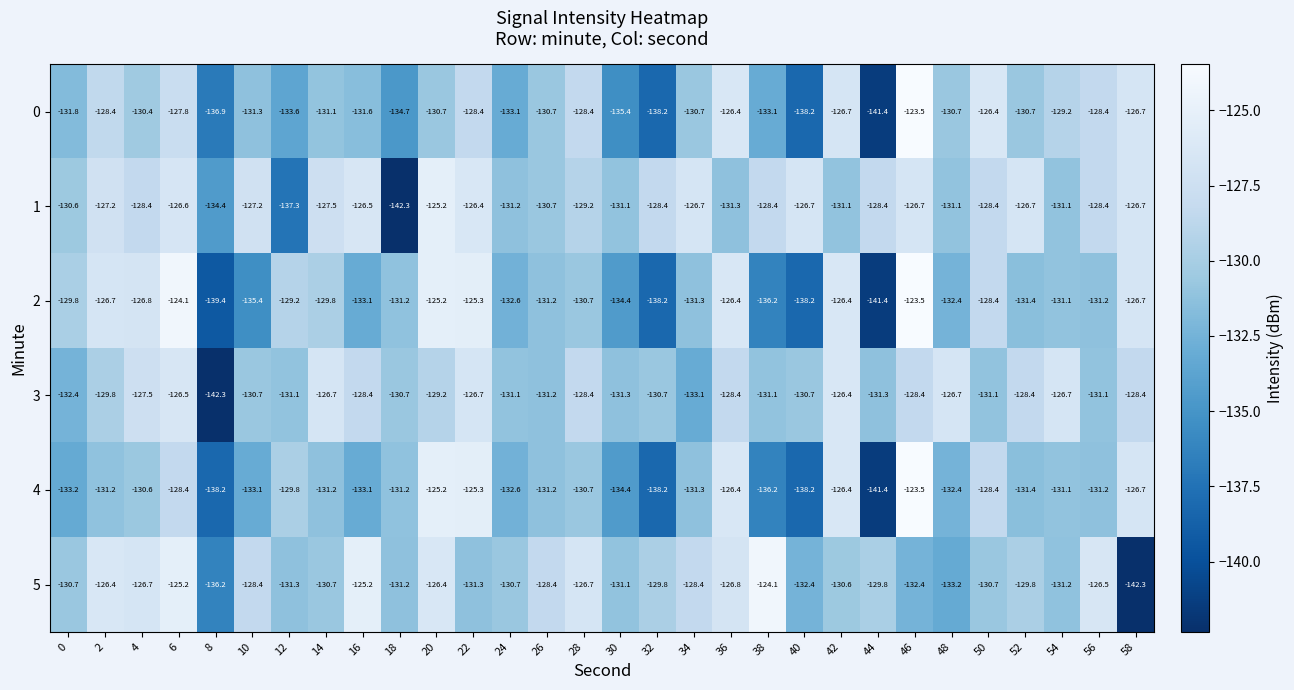

True or false: 1 has a value of -125.2 at 20.

True